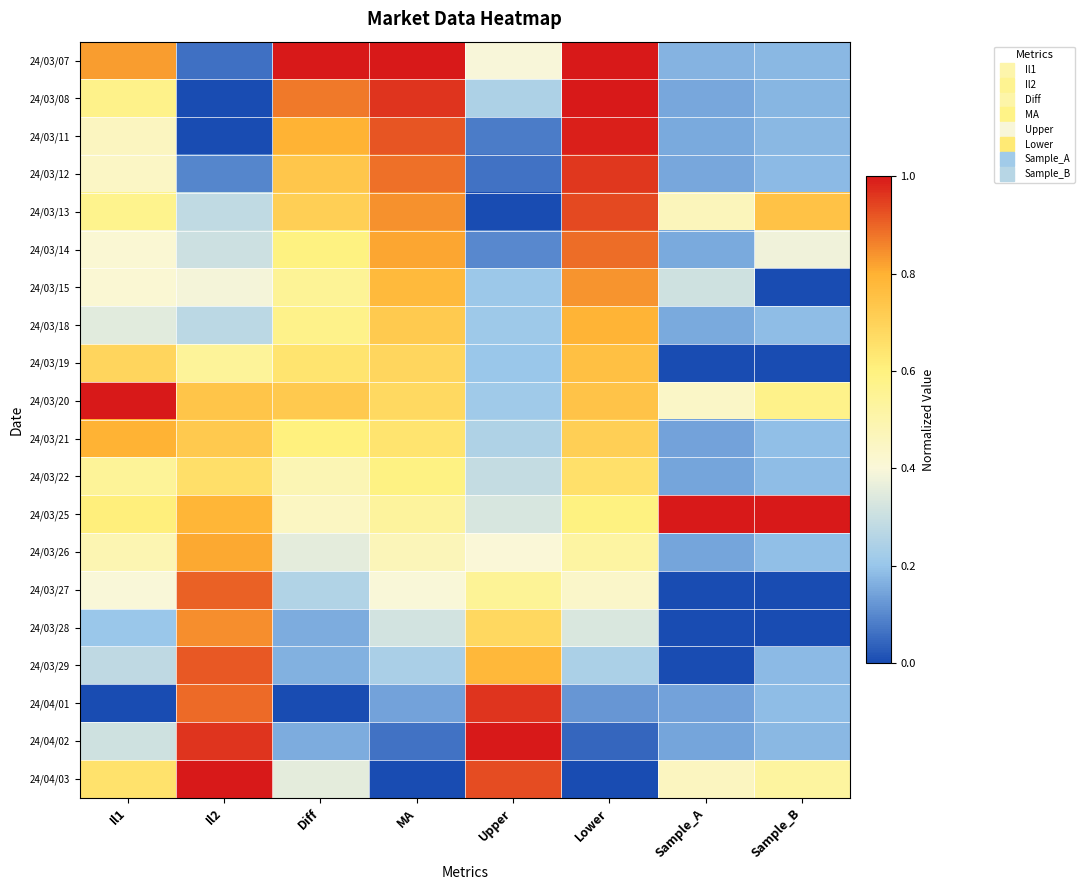

At how many categories does at least one series exceed 0?

8